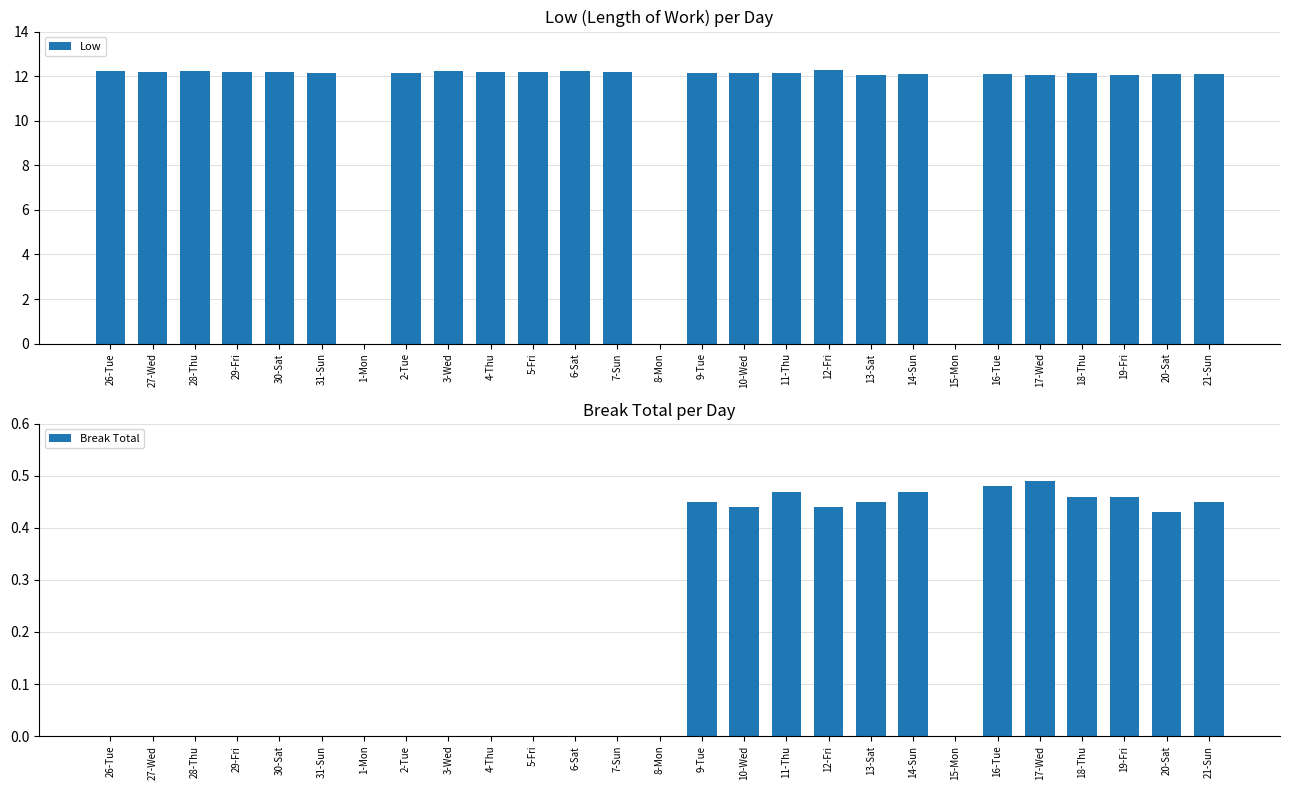

What is the greatest value displayed?

12.3